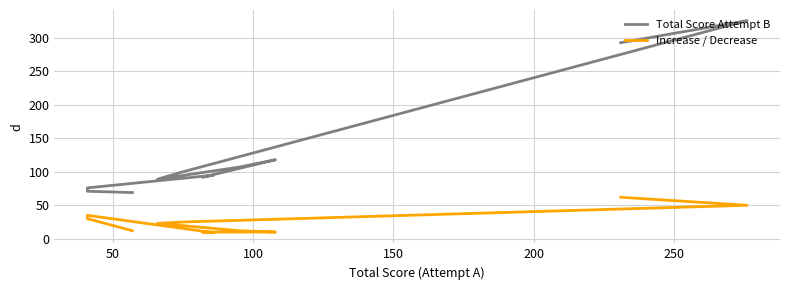

True or false: Total Score Attempt B and Increase / Decrease intersect in this chart.

False